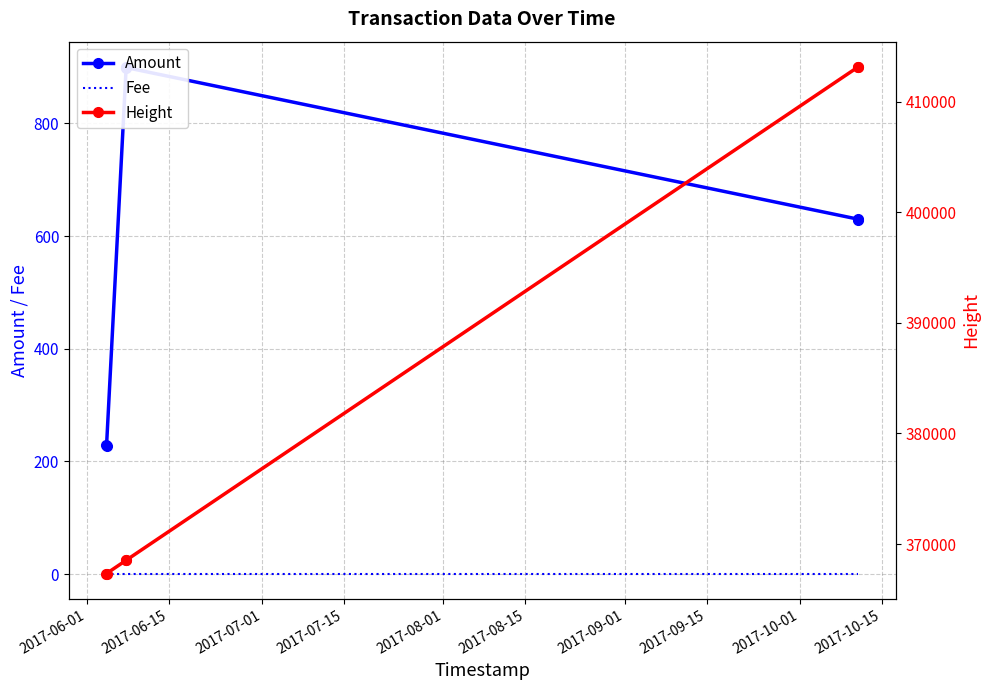

Which series has the widest spread of values?

Height